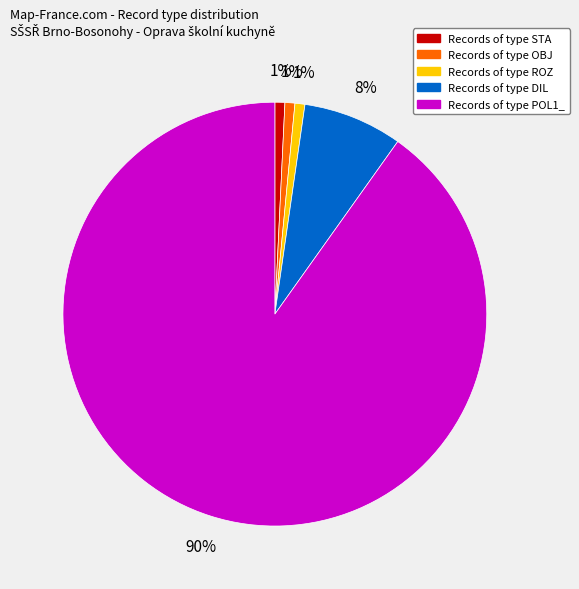

Is there any slice that represents more than half of the pie?

Yes